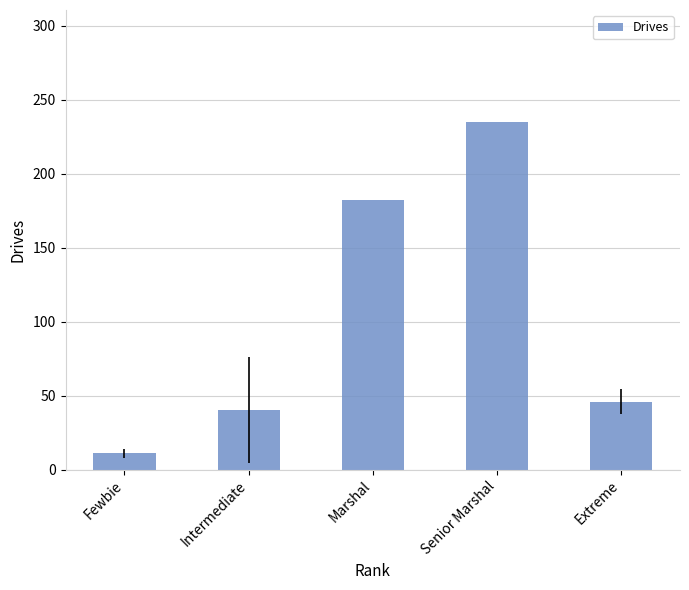

Rank the categories by value from lowest to highest.

Fewbie, Intermediate, Extreme, Marshal, Senior Marshal